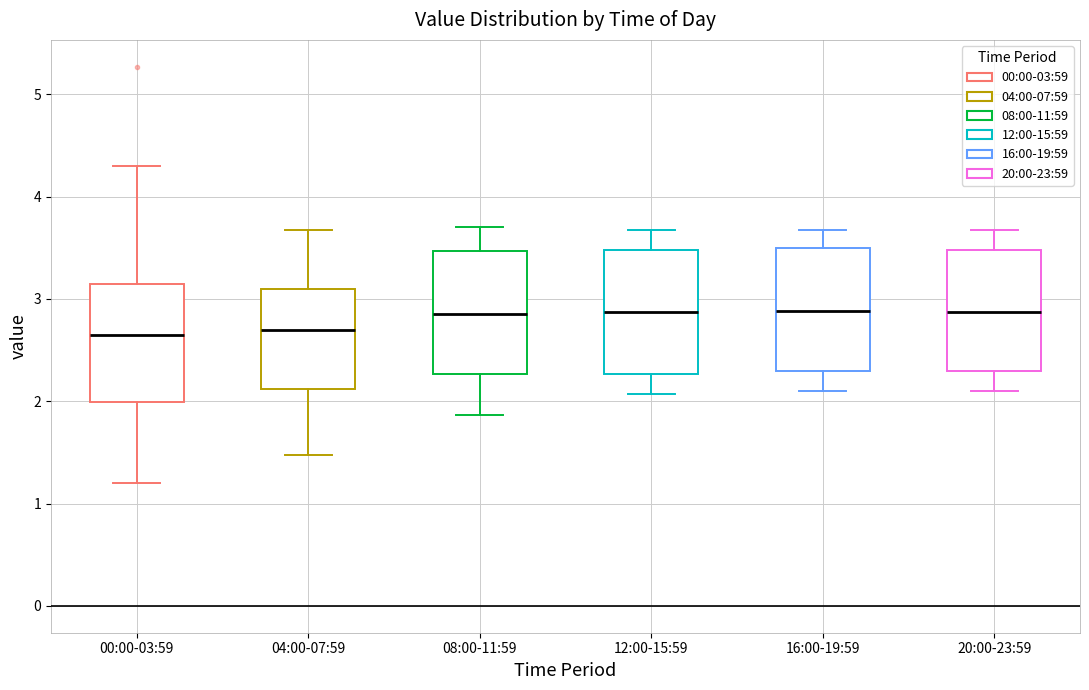

Reading left to right, read every box against the y-axis: the position of its median line, the range the box covers, and the ends of its whiskers. The values are not printed on the chart, so give them approximately, as read against the axis.

00:00-03:59: median 2.7, box 2.0 to 3.1, whiskers 1.2 to 4.3
04:00-07:59: median 2.7, box 2.1 to 3.1, whiskers 1.5 to 3.7
08:00-11:59: median 2.9, box 2.3 to 3.5, whiskers 1.9 to 3.7
12:00-15:59: median 2.9, box 2.3 to 3.5, whiskers 2.1 to 3.7
16:00-19:59: median 2.9, box 2.3 to 3.5, whiskers 2.1 to 3.7
20:00-23:59: median 2.9, box 2.3 to 3.5, whiskers 2.1 to 3.7